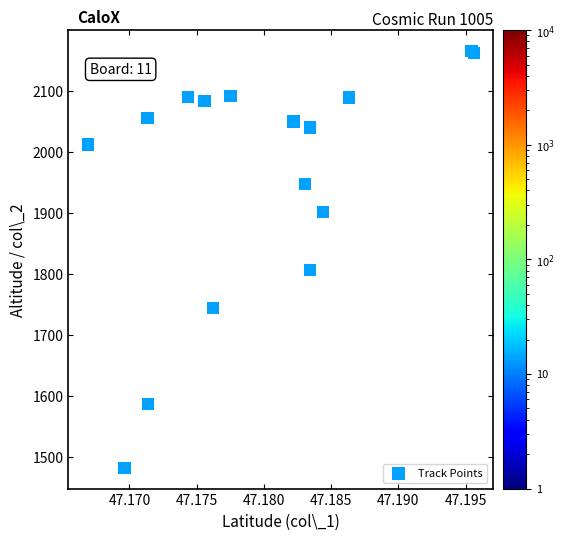

What Y value in the scatter plot is closest to 1824?

1807